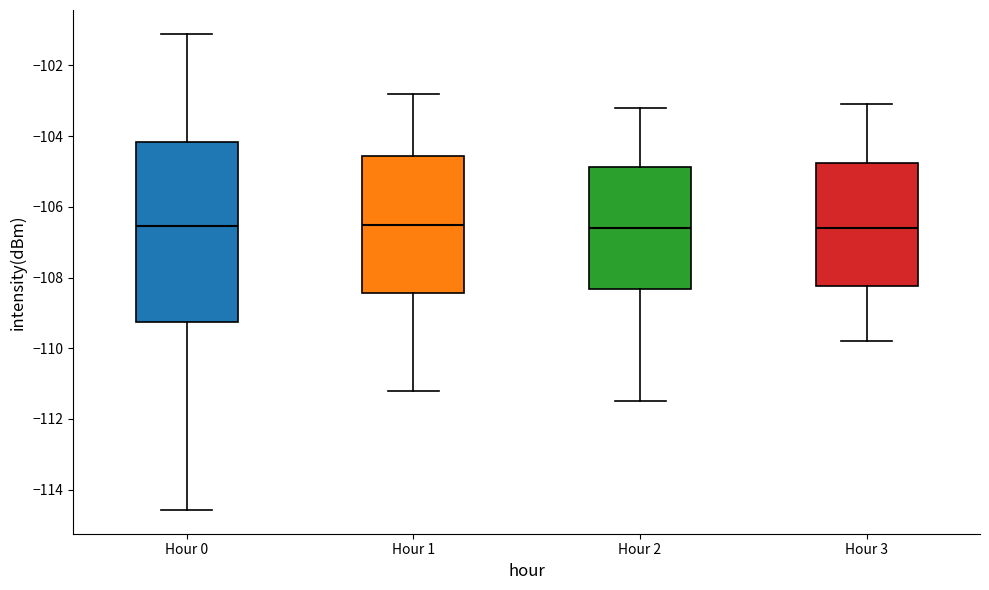

Reading left to right, transcribe this box plot: for each box, give where its median line is, the range the box spans, and where its two whiskers end, as read against the y-axis. The values are not printed on the chart, so give them approximately, as read against the axis.

Hour 0: median -106.6, box -109.2 to -104.2, whiskers -114.6 to -101.2
Hour 1: median -106.4, box -108.4 to -104.6, whiskers -111.2 to -102.8
Hour 2: median -106.6, box -108.4 to -104.8, whiskers -111.4 to -103.2
Hour 3: median -106.6, box -108.2 to -104.8, whiskers -109.8 to -103.0